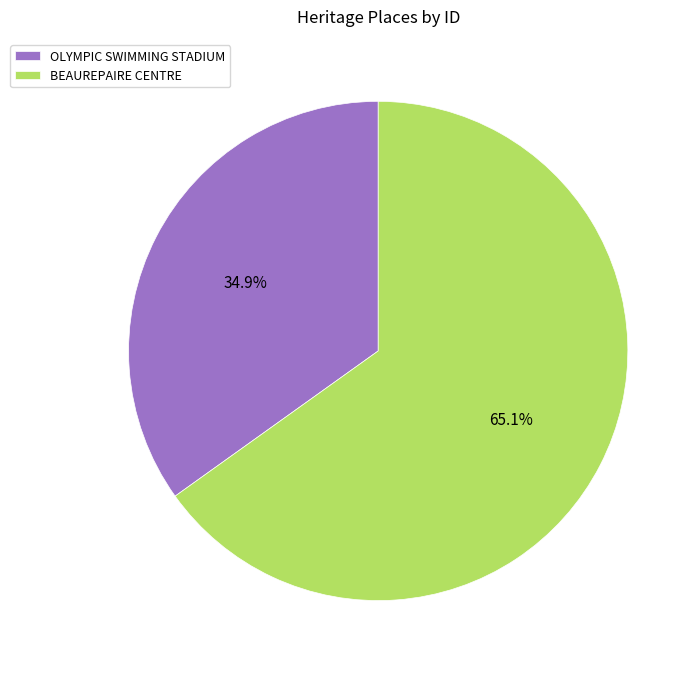

What percentage is the BEAUREPAIRE CENTRE slice, to the nearest percent?

65%